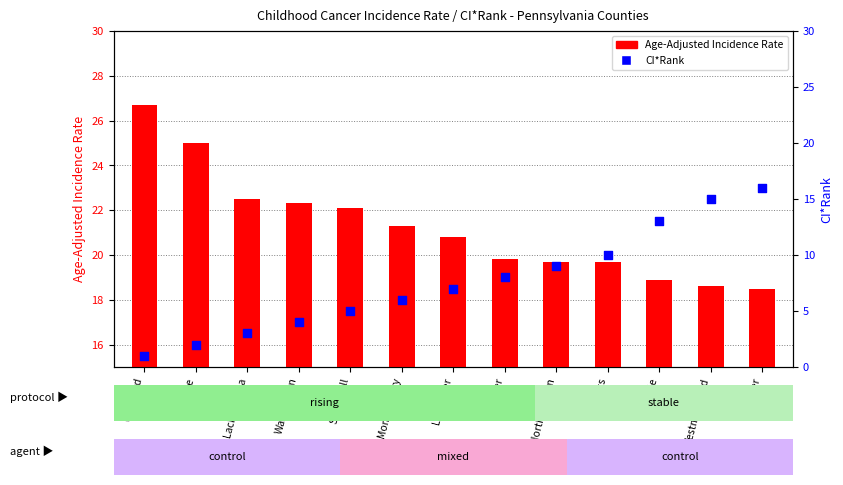

What are all the series names shown in the legend?

Age-Adjusted Incidence Rate, CI*Rank